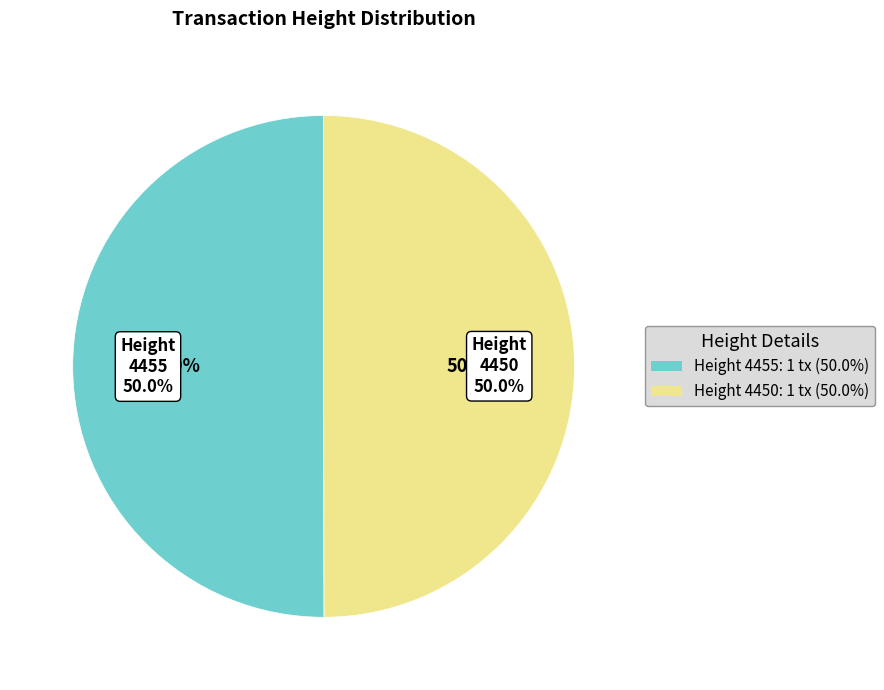

How many slices are in this pie chart?

2